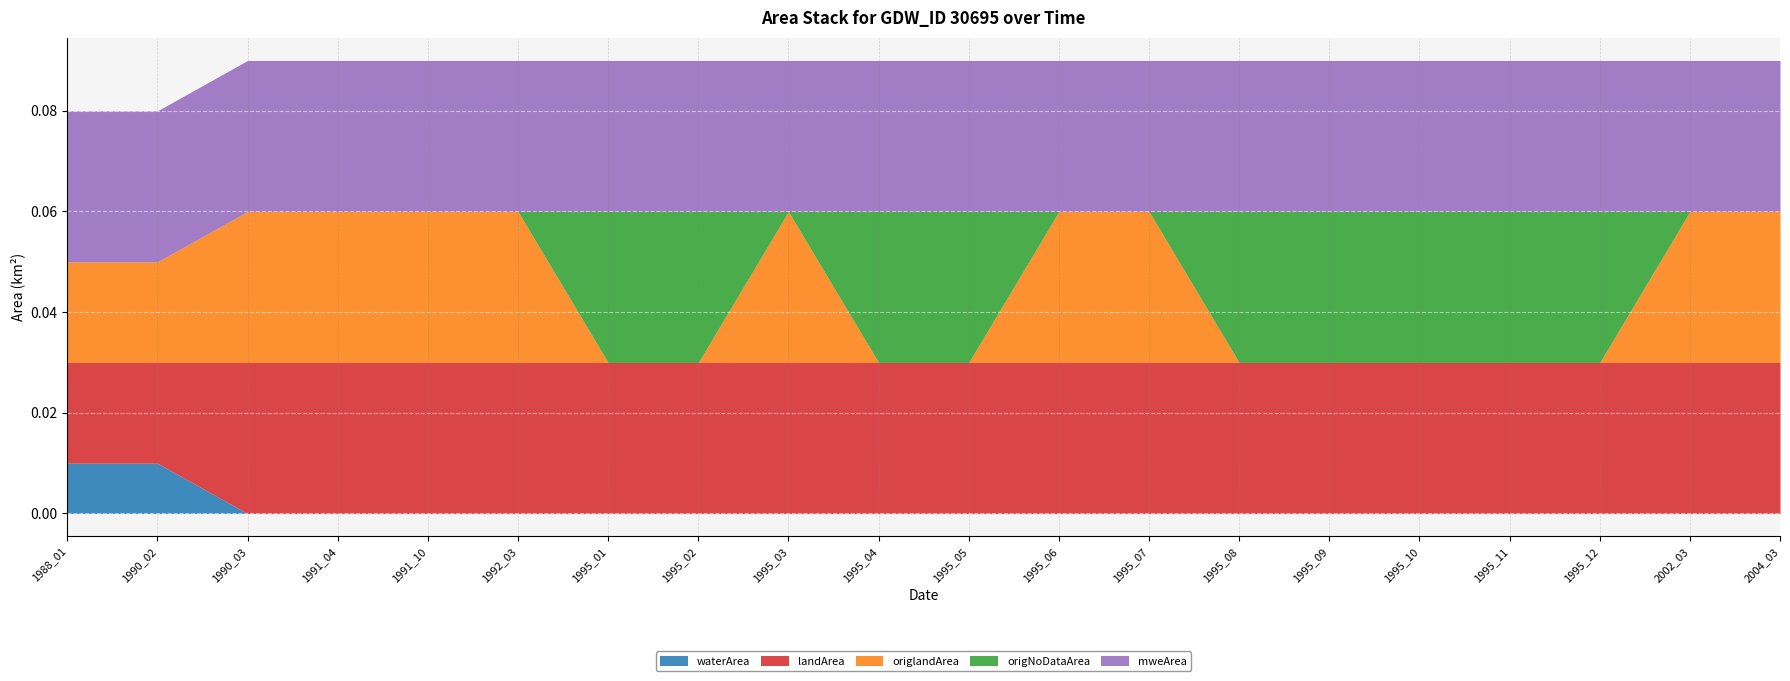

What are all the series names shown in the legend?

waterArea, landArea, origlandArea, origNoDataArea, mweArea